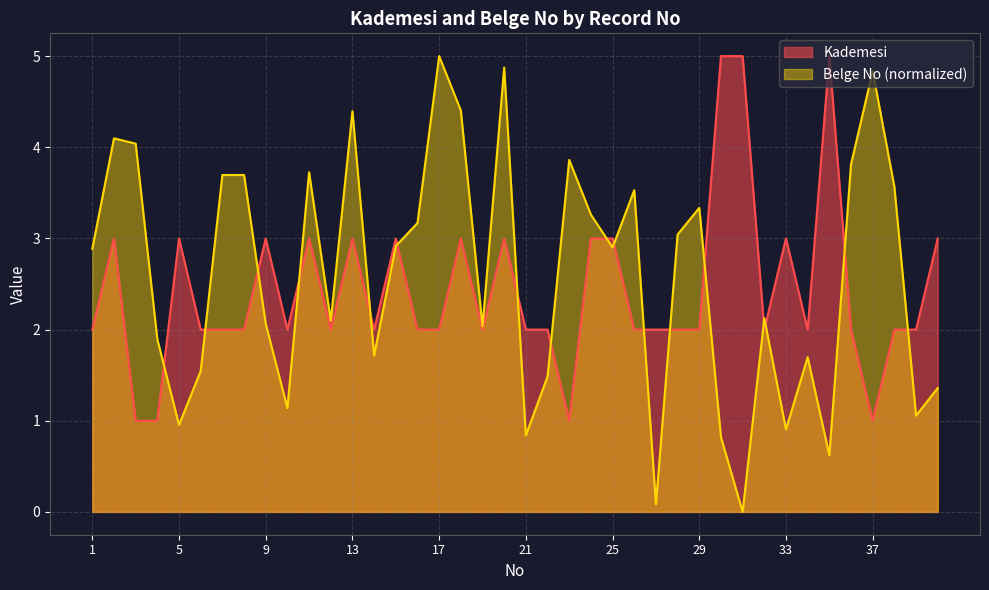

What is the highest value of the Kademesi series?

5.0